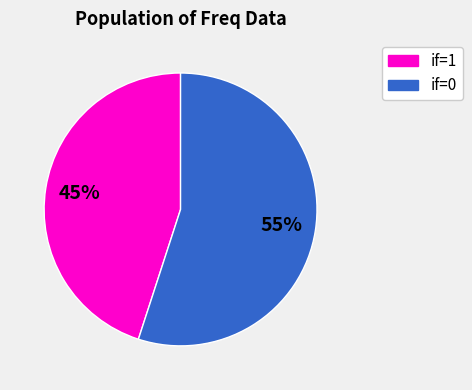

To the nearest percent, what is the average slice percentage?

50%